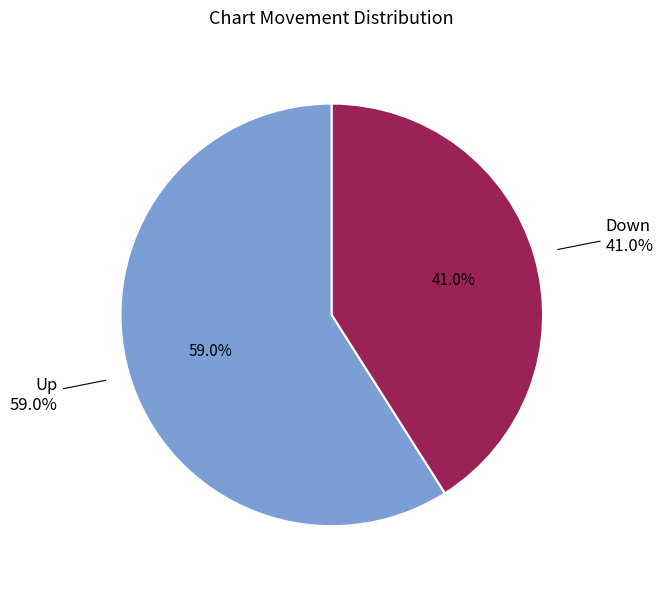

Rank the categories by value from lowest to highest.

down, up